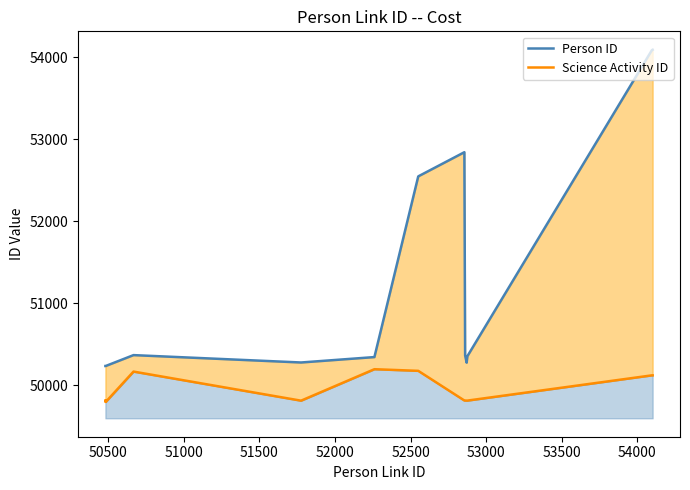

How many lines are shown in the chart?

2